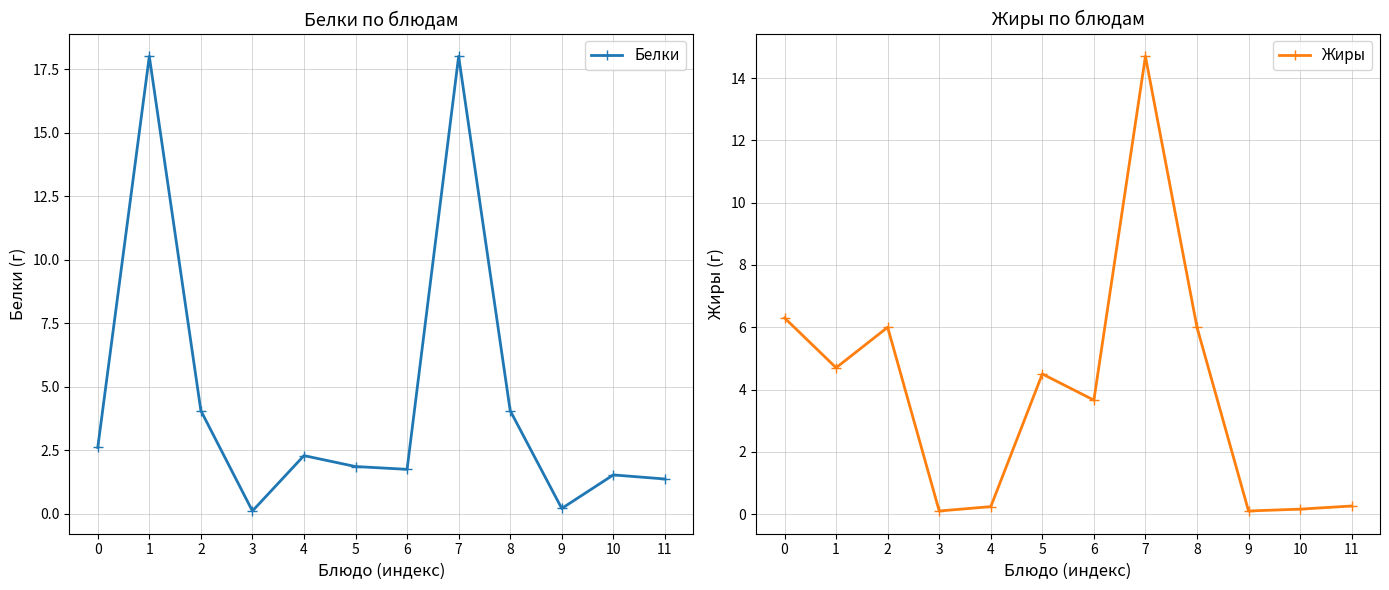

What is the sum of the Белки values at 7 and 9?

18.2